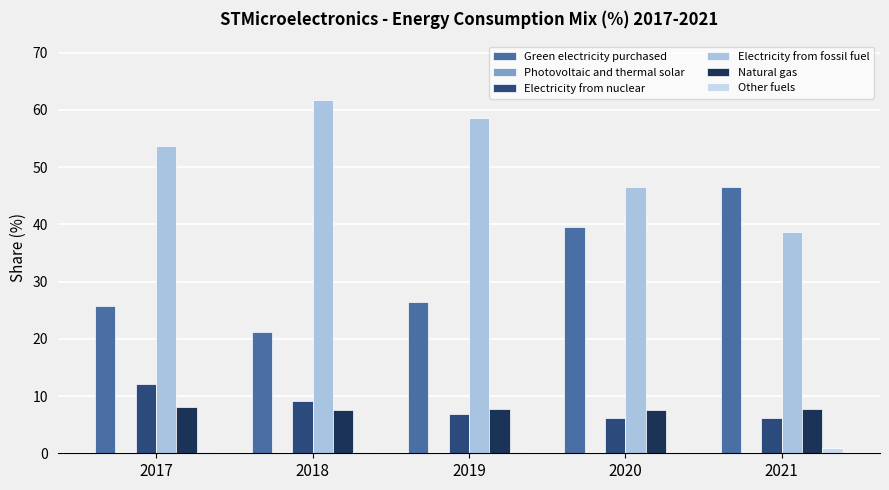

True or false: Green electricity purchased has a value of 69.0 at 2020.

False